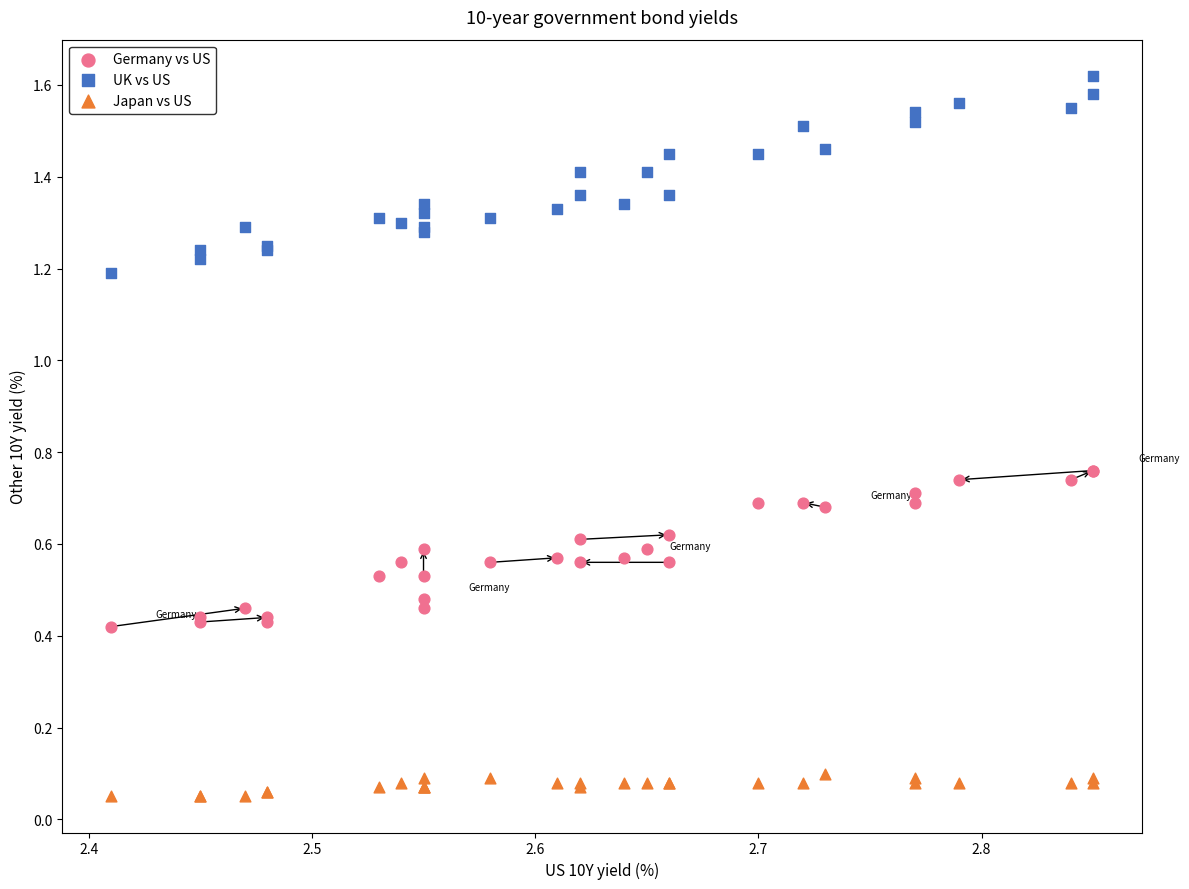

Which series reaches the minimum Y coordinate?

Japan vs US